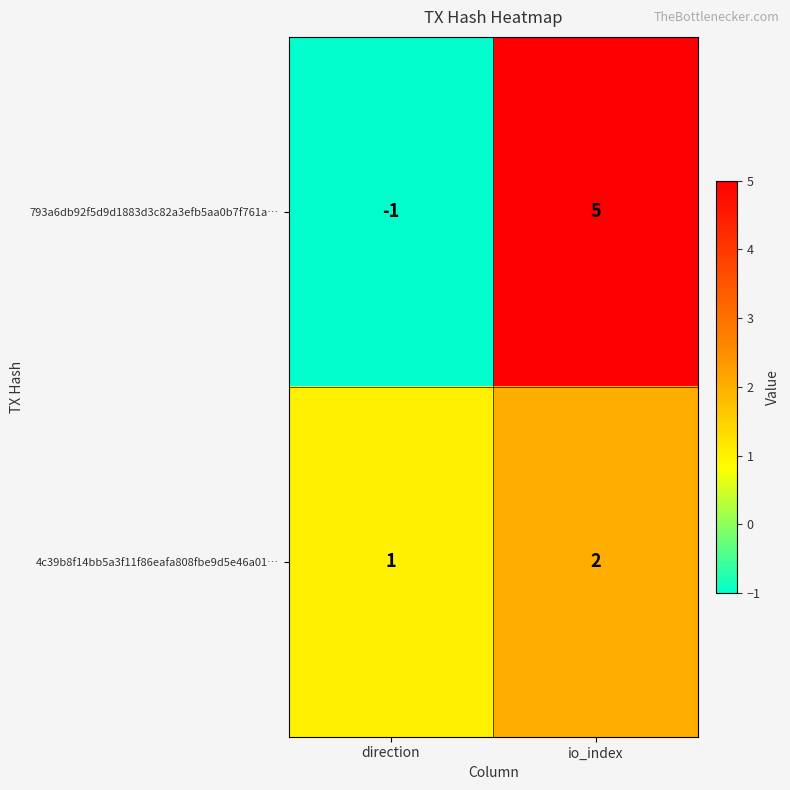

At which category is the sum across all series the highest?

io_index